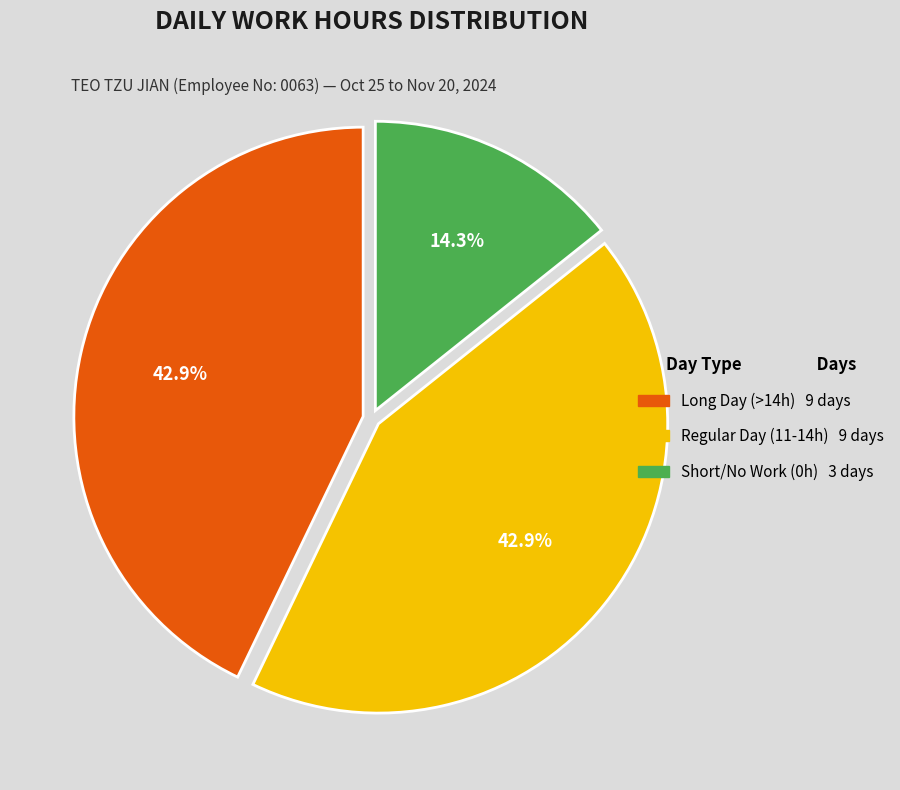

How many slices are in this pie chart?

3